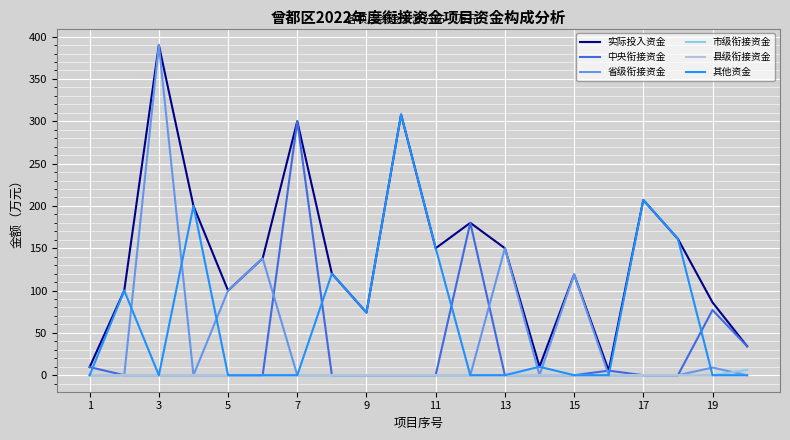

Which series has the largest total across all categories?

实际投入资金